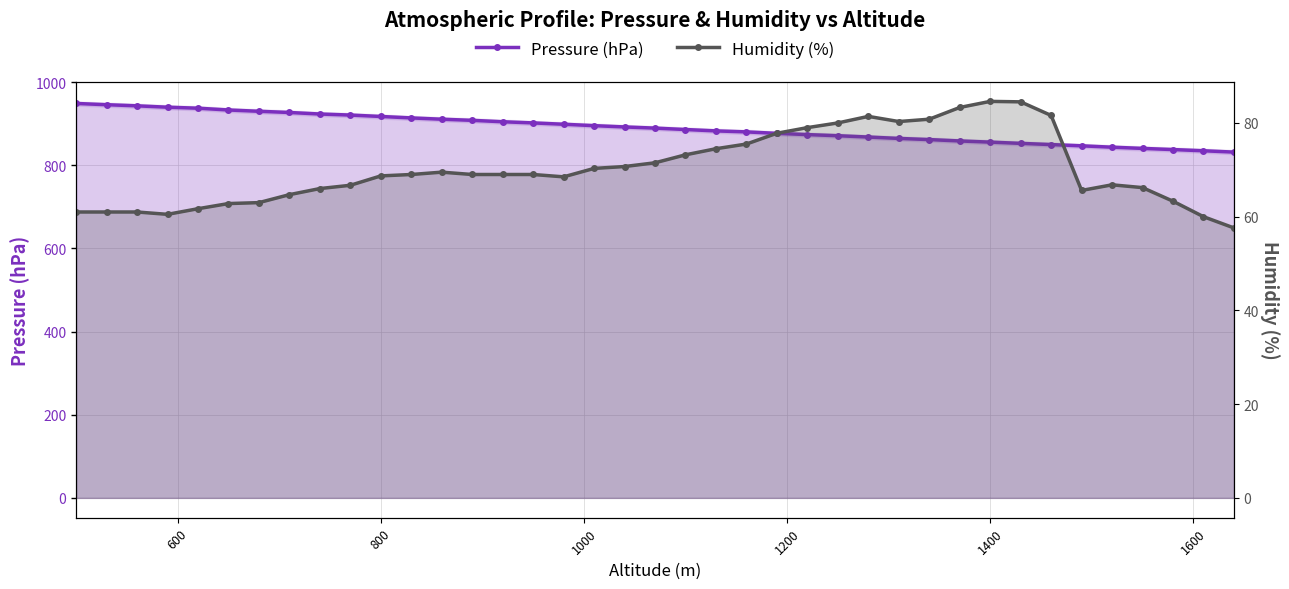

What is the lowest value of the Humidity (%) series?

57.6